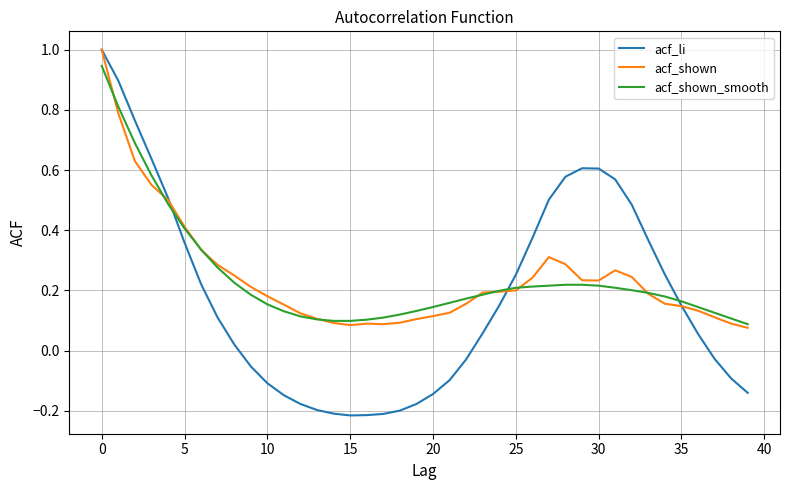

After their last crossing, which series has the higher values: acf_shown or acf_shown_smooth?

acf_shown_smooth